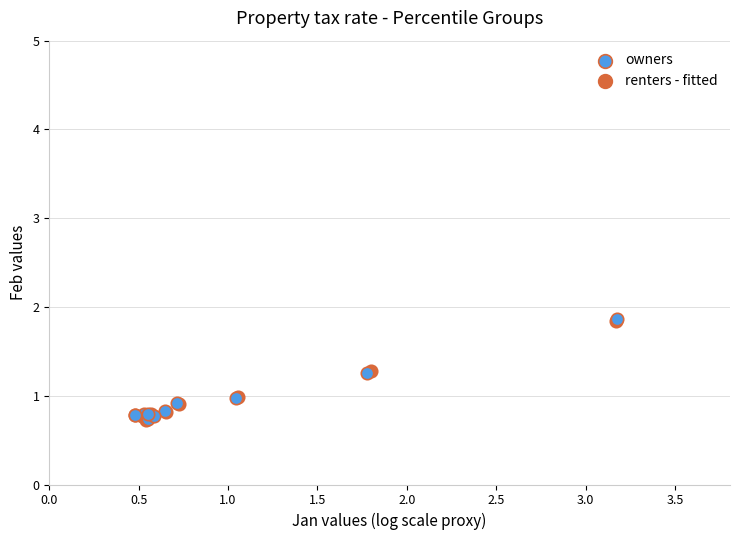

Which series has the widest spread of Y values?

owners